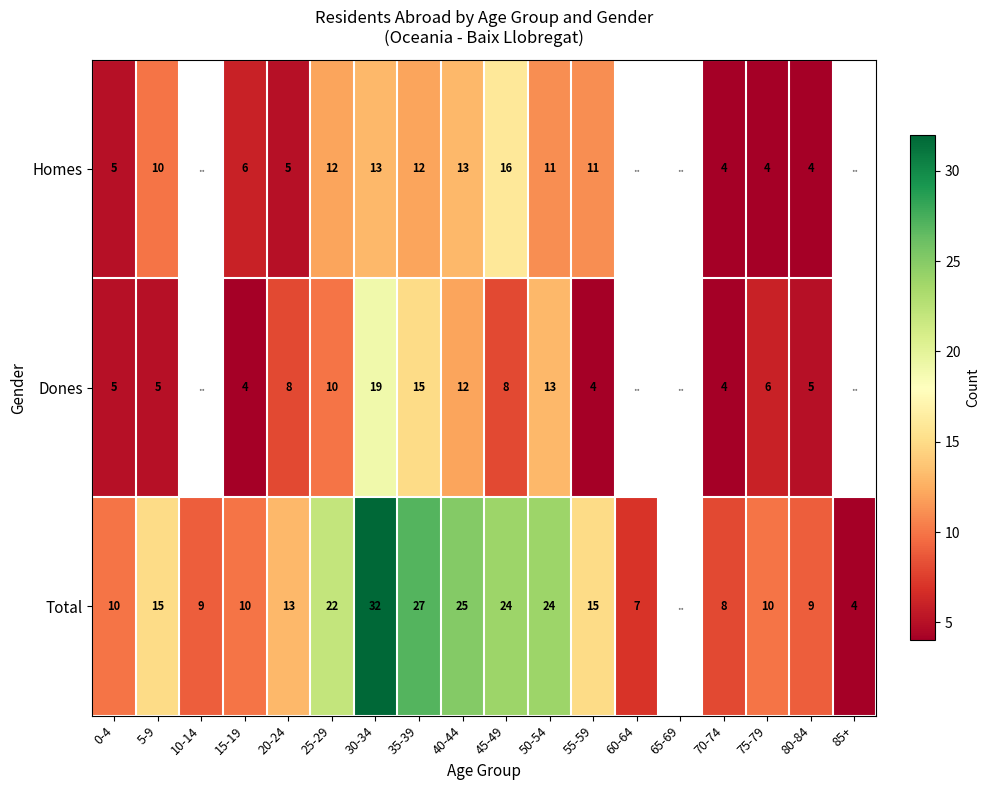

Which series changed the most between 15-19 and 30-34?

Total